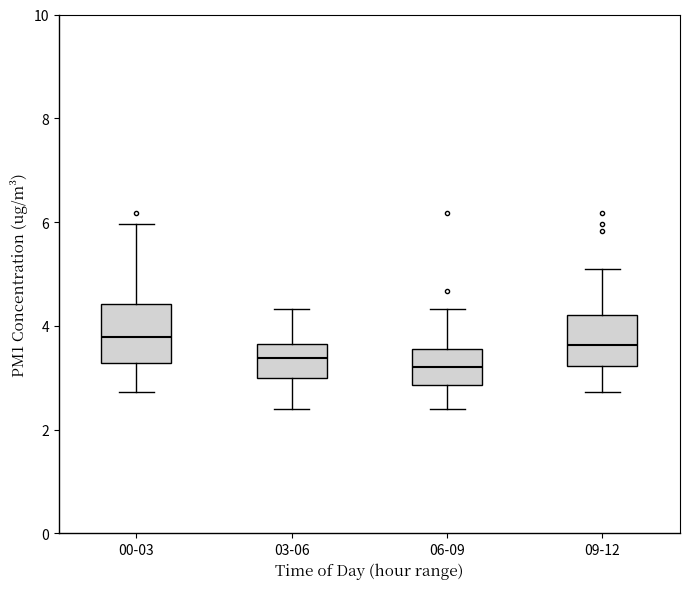

Reading left to right, read every box against the y-axis: the position of its median line, the range the box covers, and the ends of its whiskers. The values are not printed on the chart, so give them approximately, as read against the axis.

00-03: median 3.8, box 3.2 to 4.4, whiskers 2.8 to 6.0
03-06: median 3.4, box 3.0 to 3.6, whiskers 2.4 to 4.4
06-09: median 3.2, box 2.8 to 3.6, whiskers 2.4 to 4.4
09-12: median 3.6, box 3.2 to 4.2, whiskers 2.8 to 5.2